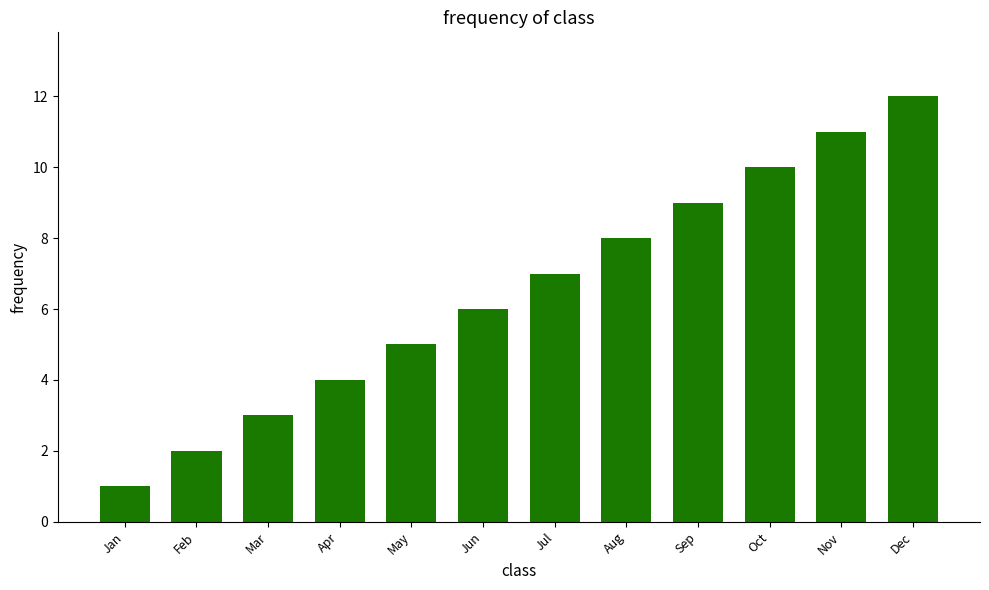

The value at Aug is 5. True or false?

False